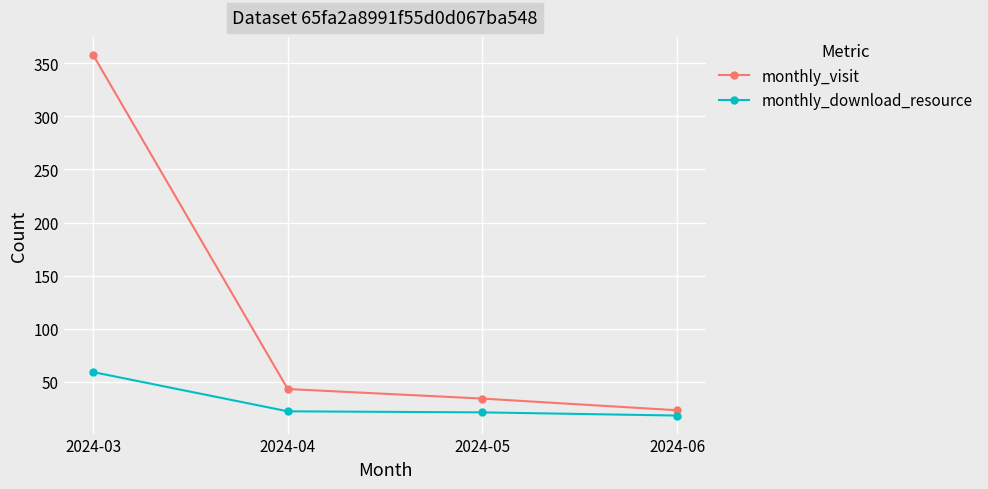

What is the sum of the monthly_visit values at 2024-04 and 2024-05?

77